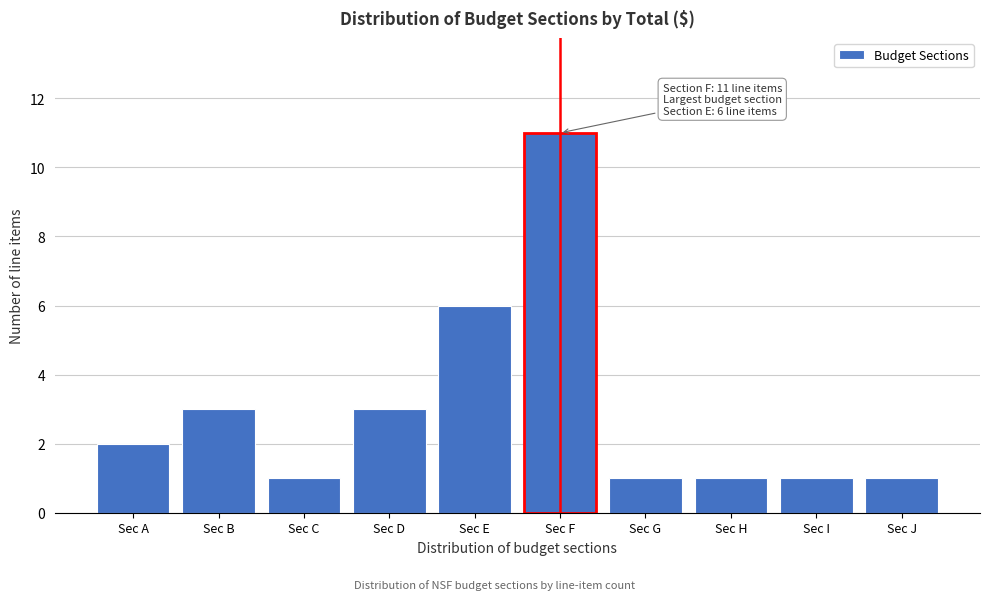

Reading left to right, transcribe all the data shown in this chart.

2	3	1	3	6	11	1	1	1	1